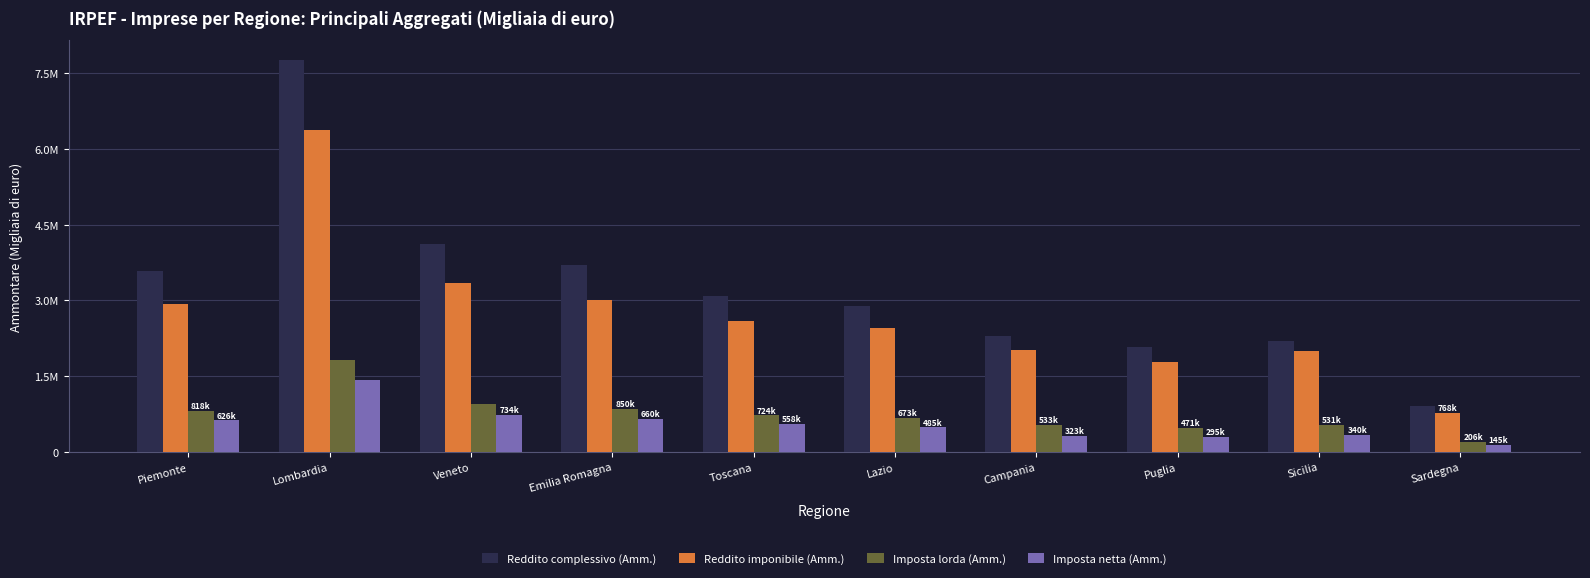

What is the average value of the Reddito complessivo (Amm.) series?

3265692